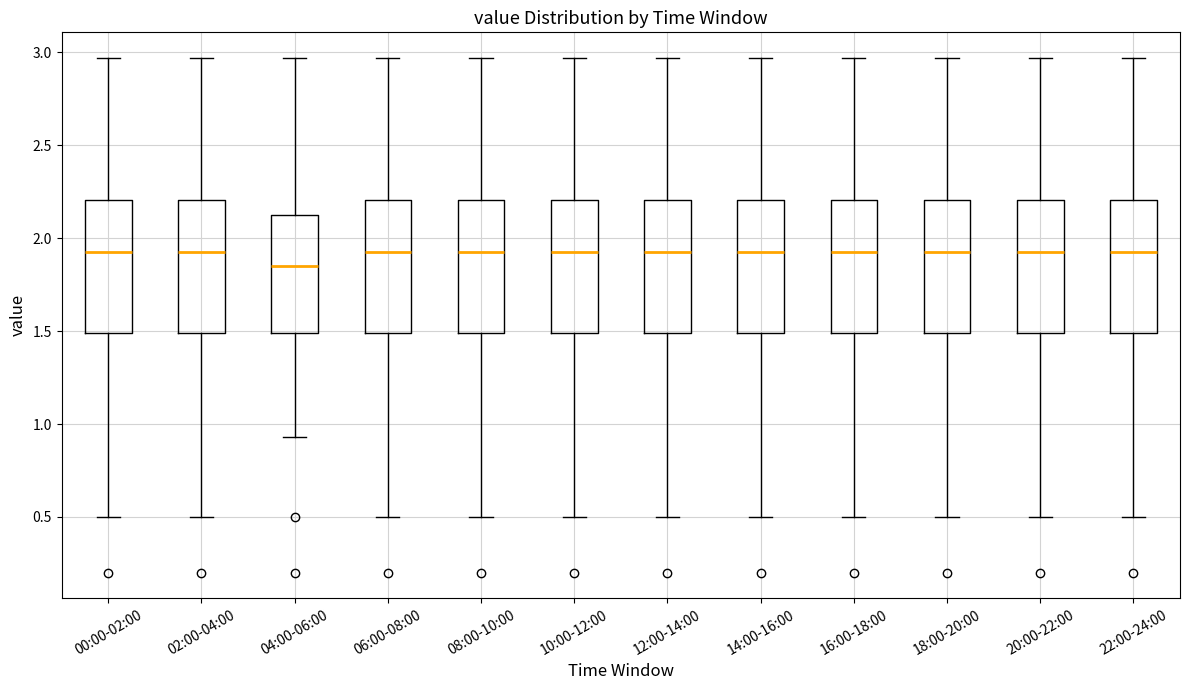

Which box has the lowest median line?

04:00-06:00